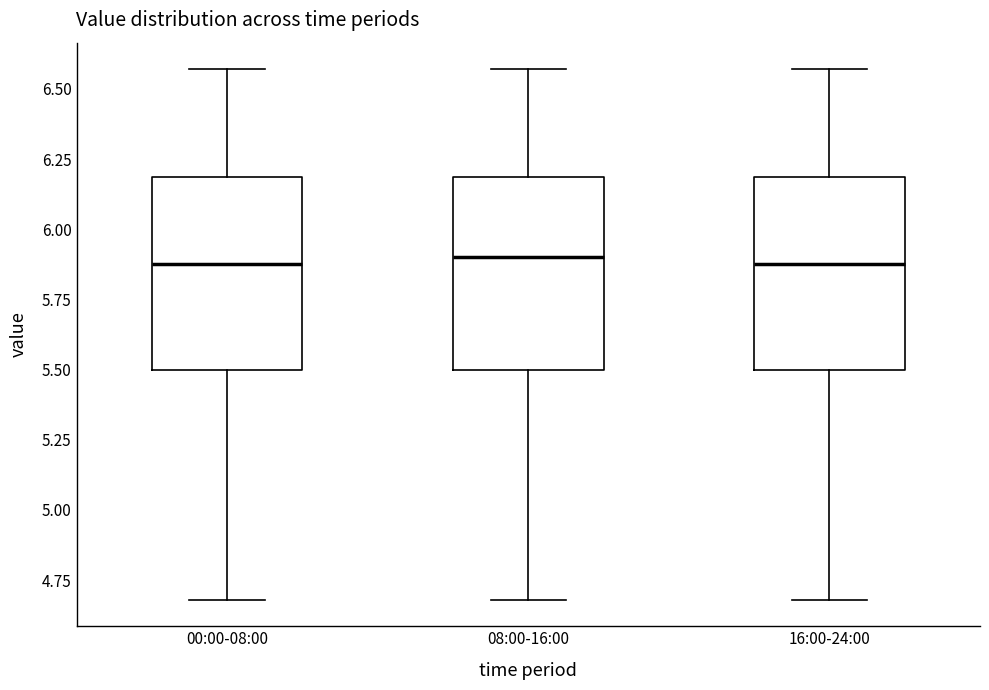

Where does the upper whisker of the box for 08:00-16:00 end on the y-axis? The values are not printed on the chart, so give them approximately, as read against the axis.

6.55